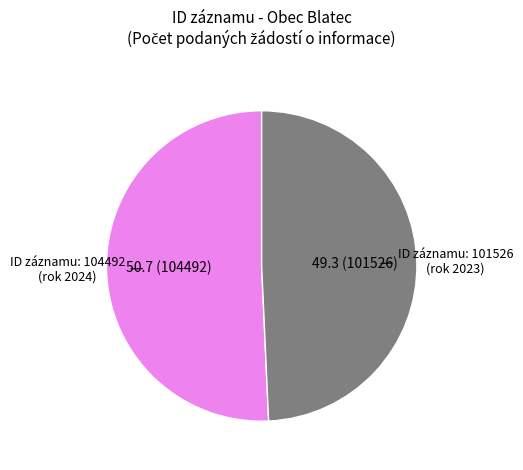

Is there any slice that represents more than half of the pie?

Yes